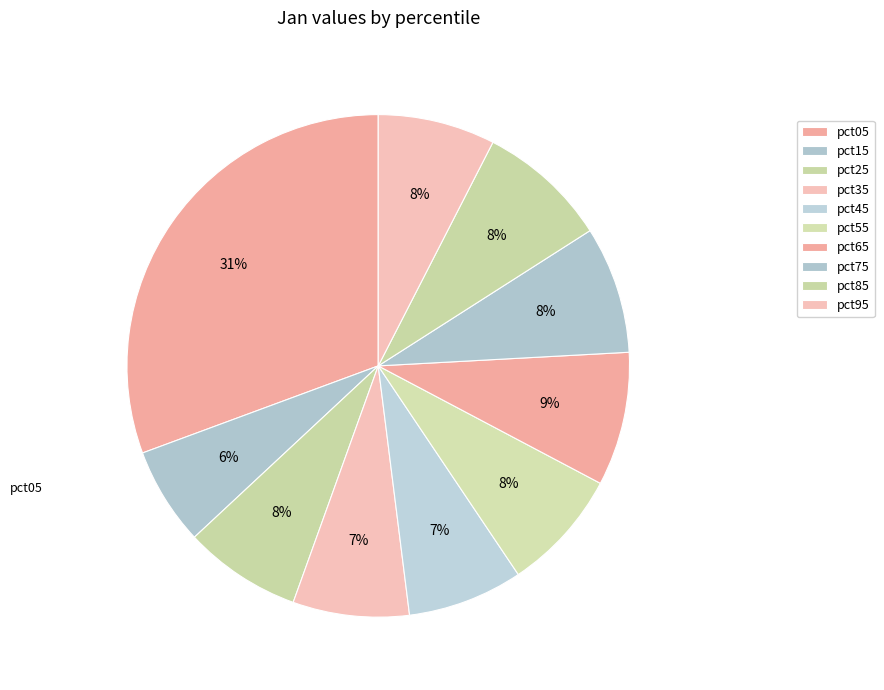

The pct05 slice represents 36% of the pie. True or false?

False